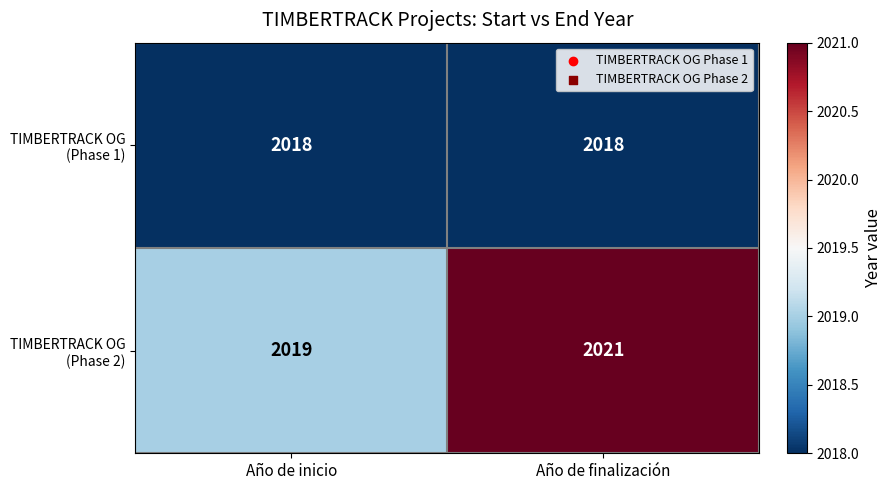

Which label corresponds to the largest value in the chart?

Año de finalización